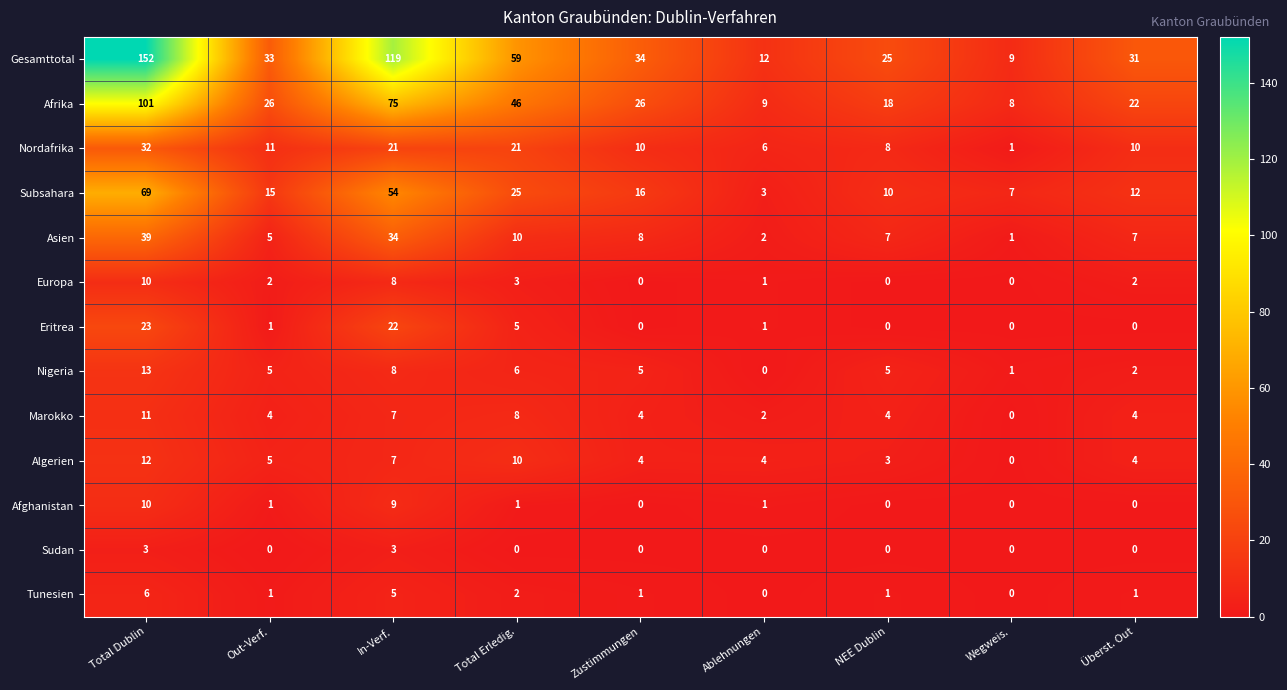

At which label does Nigeria reach its minimum?

Ablehnungen